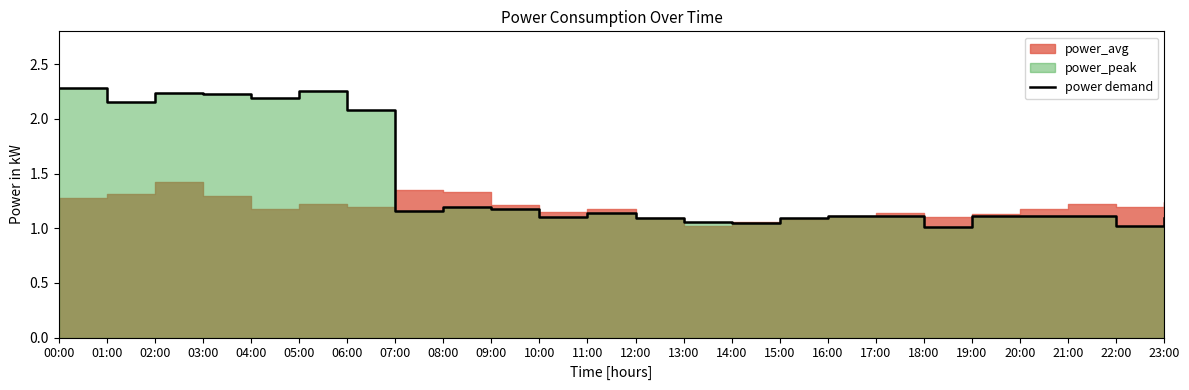

Reading left to right, transcribe all the data shown in this chart.

2.3	2.1	2.2	2.2	2.2	2.2	2.1	1.2	1.2	1.2	1.1	1.1	1.1	1.1	1.1	1.1	1.1	1.1	1.0	1.1	1.1	1.1	1.0	1.1